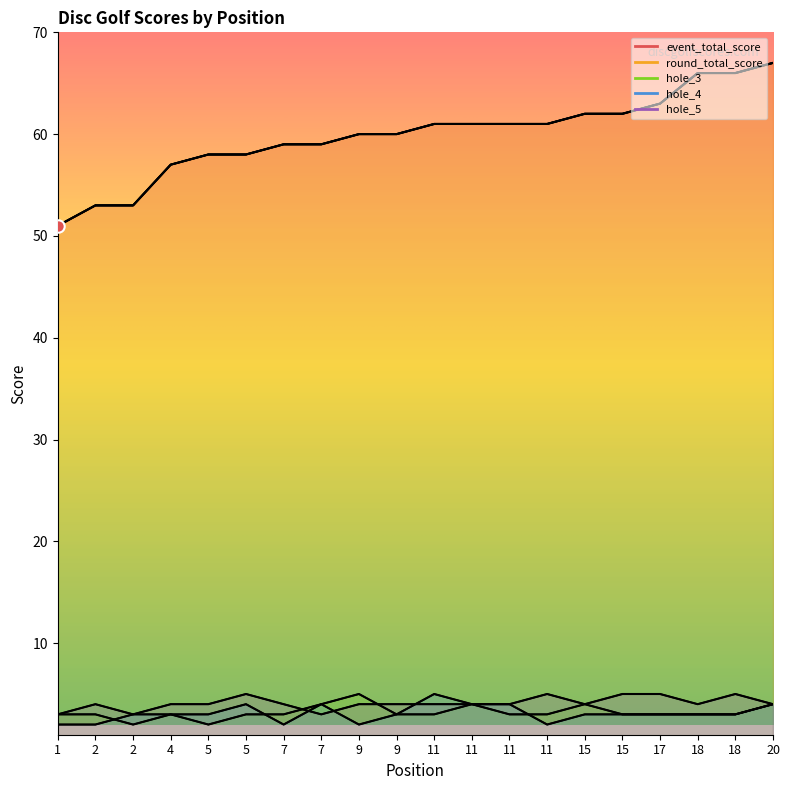

Which series has the largest total across all categories?

event_total_score